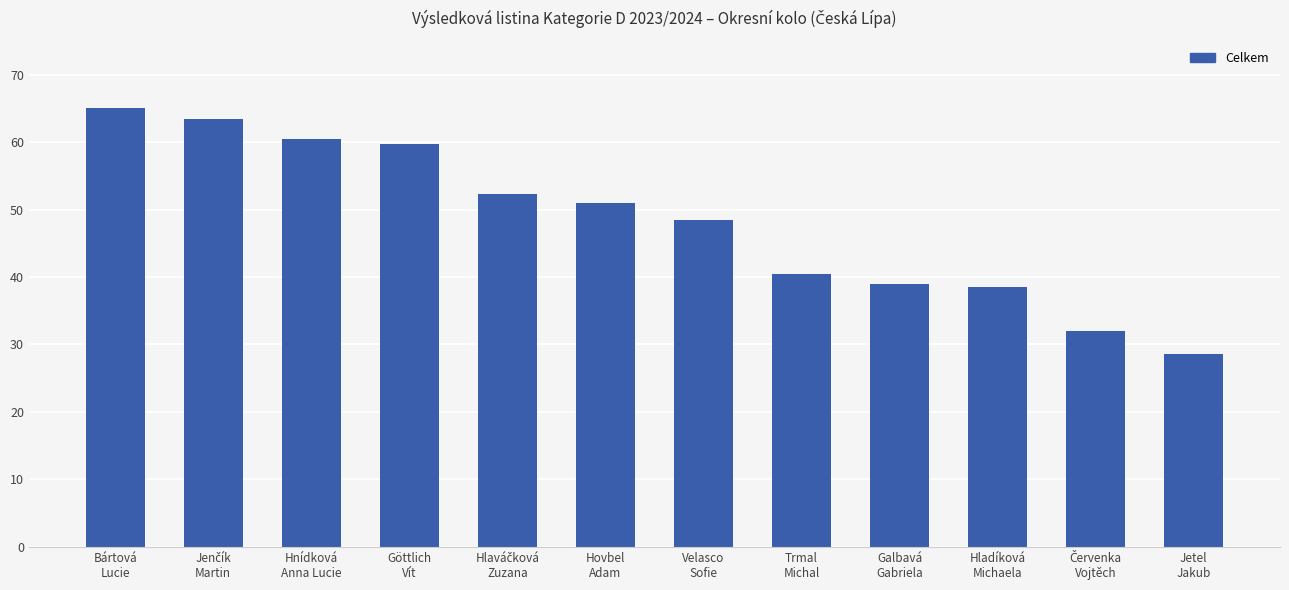

What is the value of the 12th bar from the left?

28.5